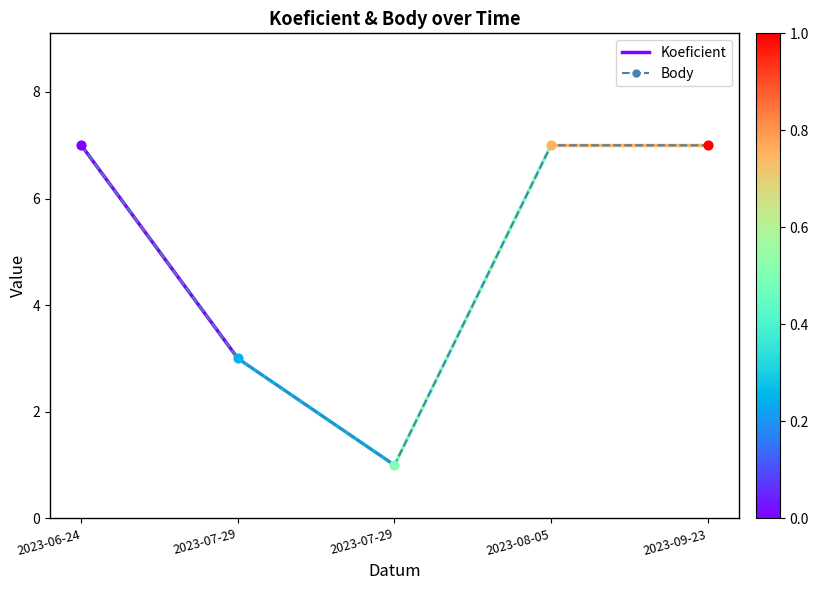

Between 2023-08-05 and 2023-06-24, which is larger?

2023-08-05